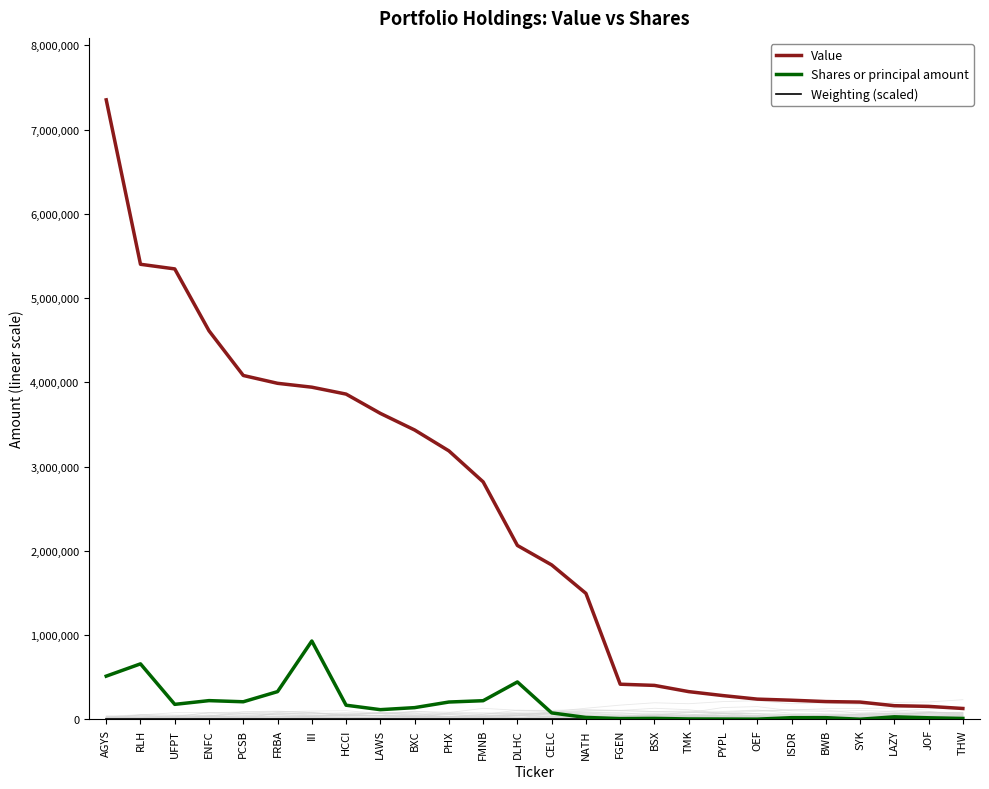

Which series has the largest total across all categories?

Value